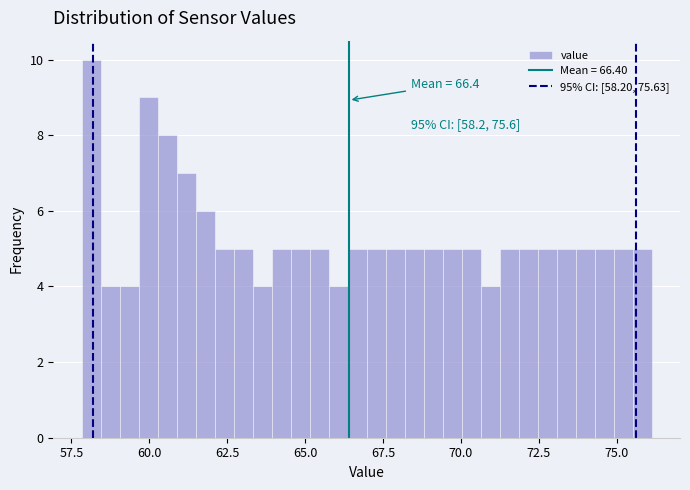

Read against the x-axis, roughly where is the centre of the tallest bar?

58.0